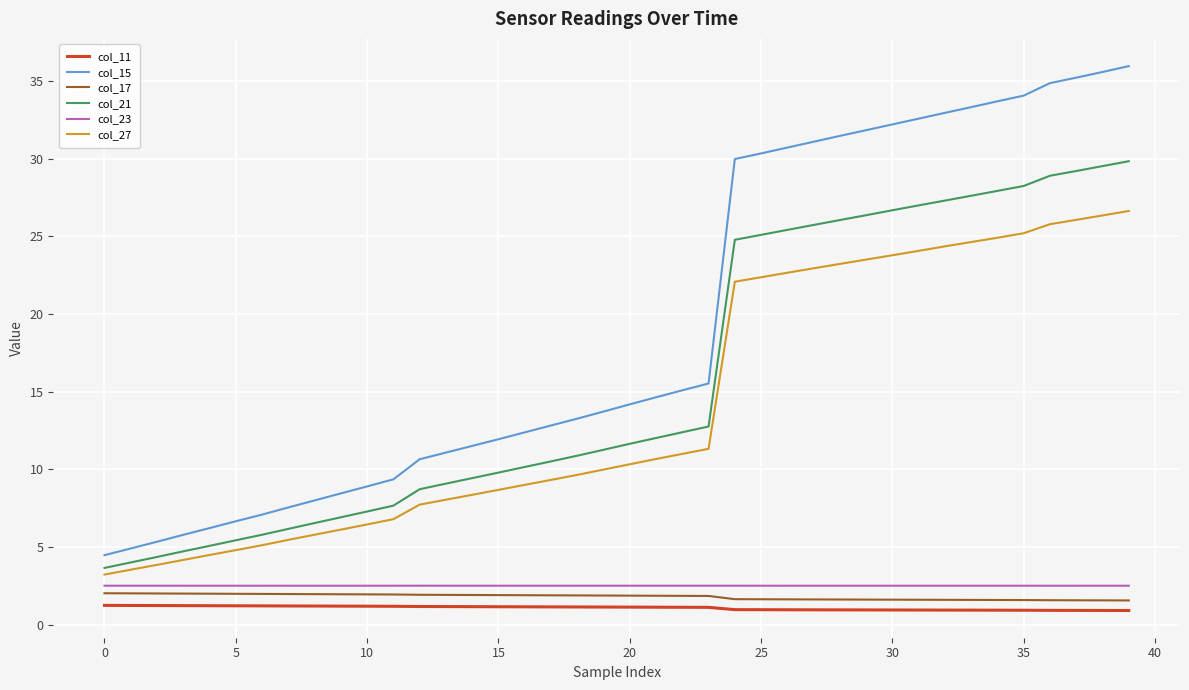

What is the maximum value for col_21?

29.8